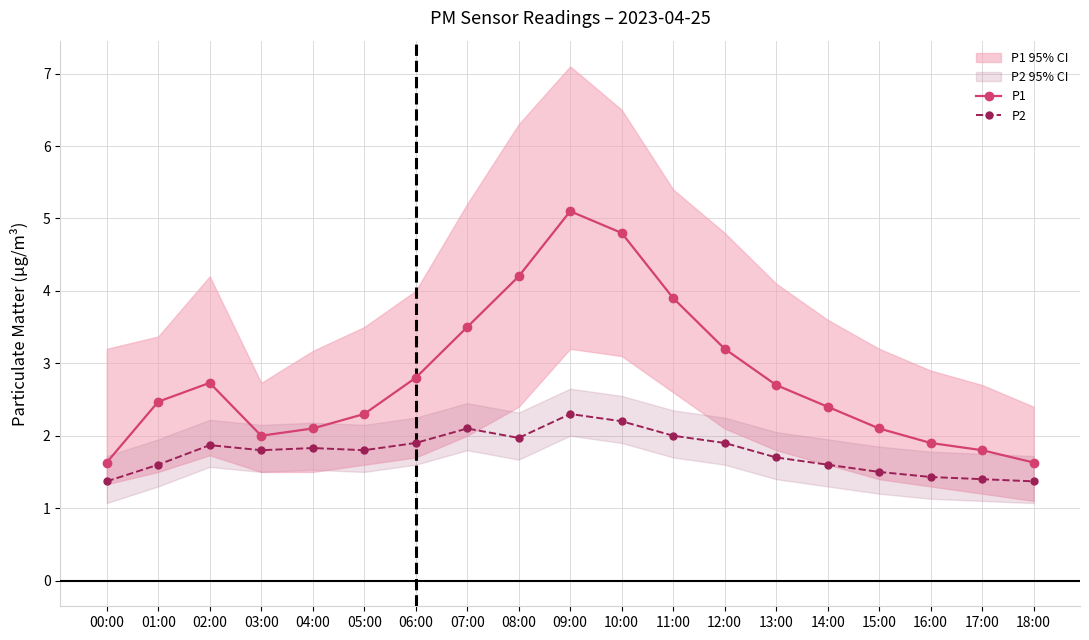

True or false: P1 has a value of 1.6 at 18:00.

True